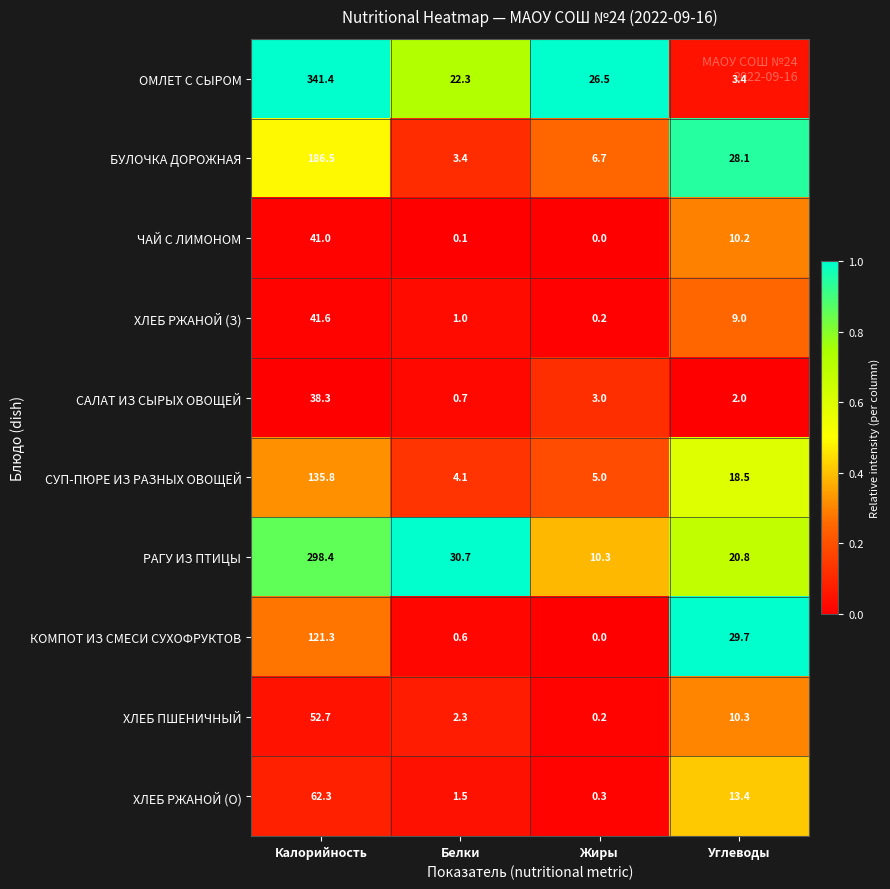

Where does the СУП-ПЮРЕ ИЗ РАЗНЫХ ОВОЩЕЙ series first go above 18?

Калорийность